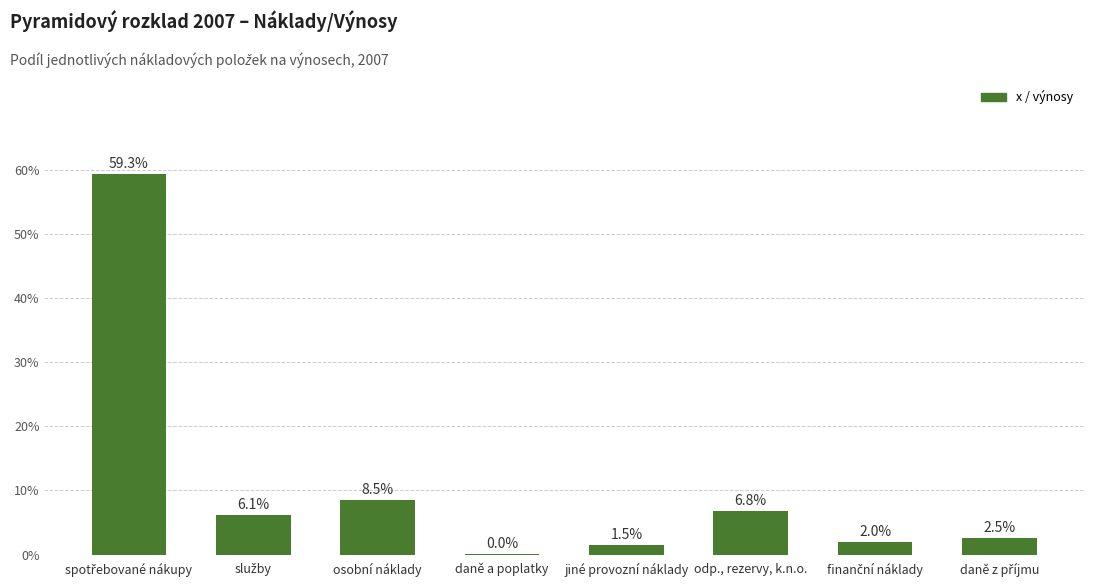

Are the bars horizontal?

No